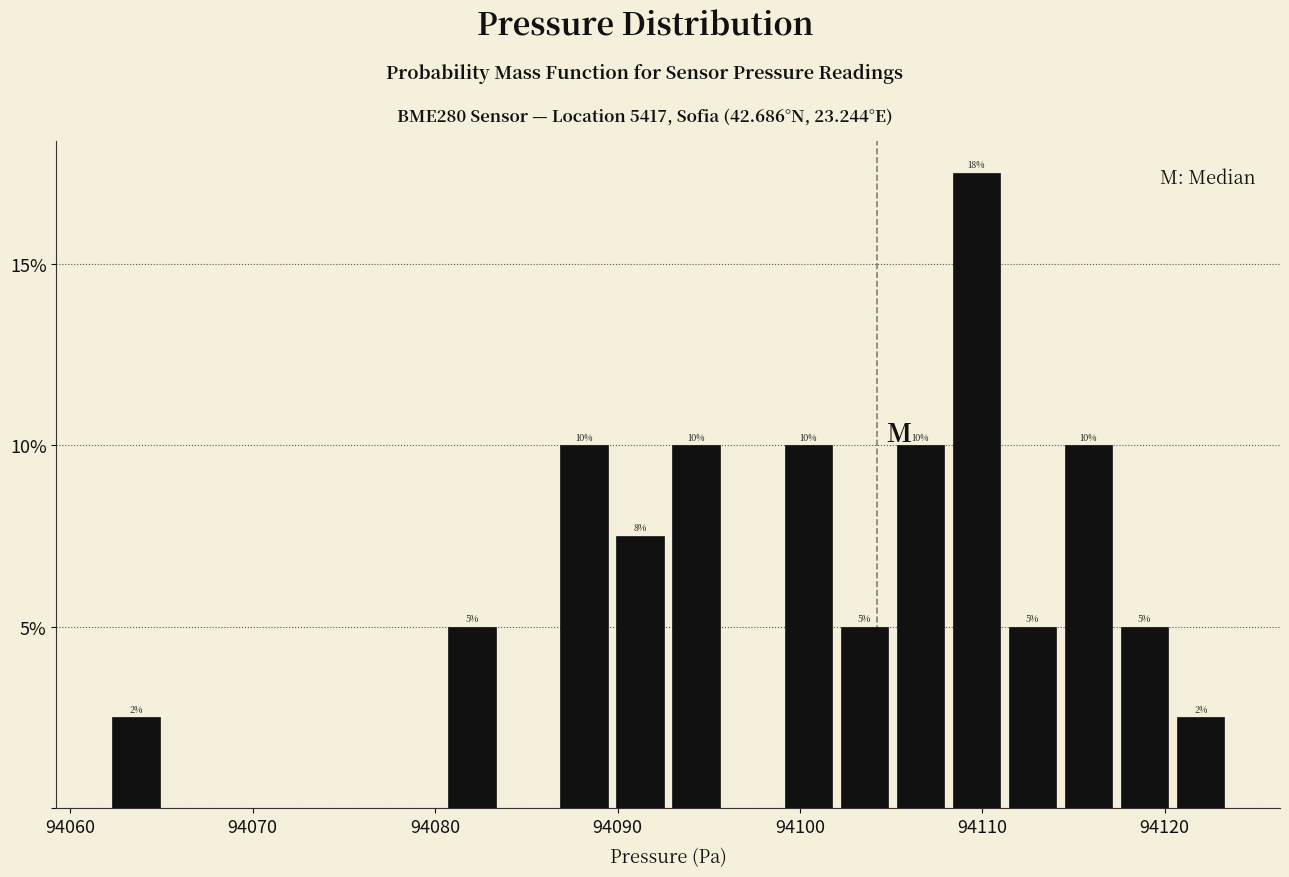

Around what value on the x-axis is the tallest bar? Give the approximate position of its centre, as read against the axis.

94110